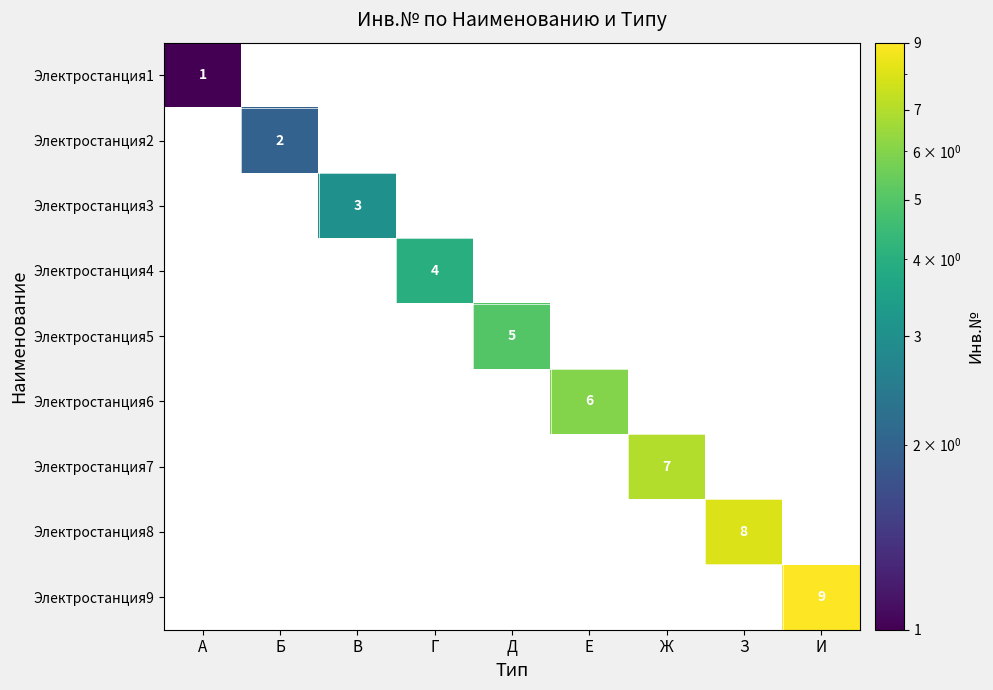

Is it true that Электростанция3 equals 3 at В?

True